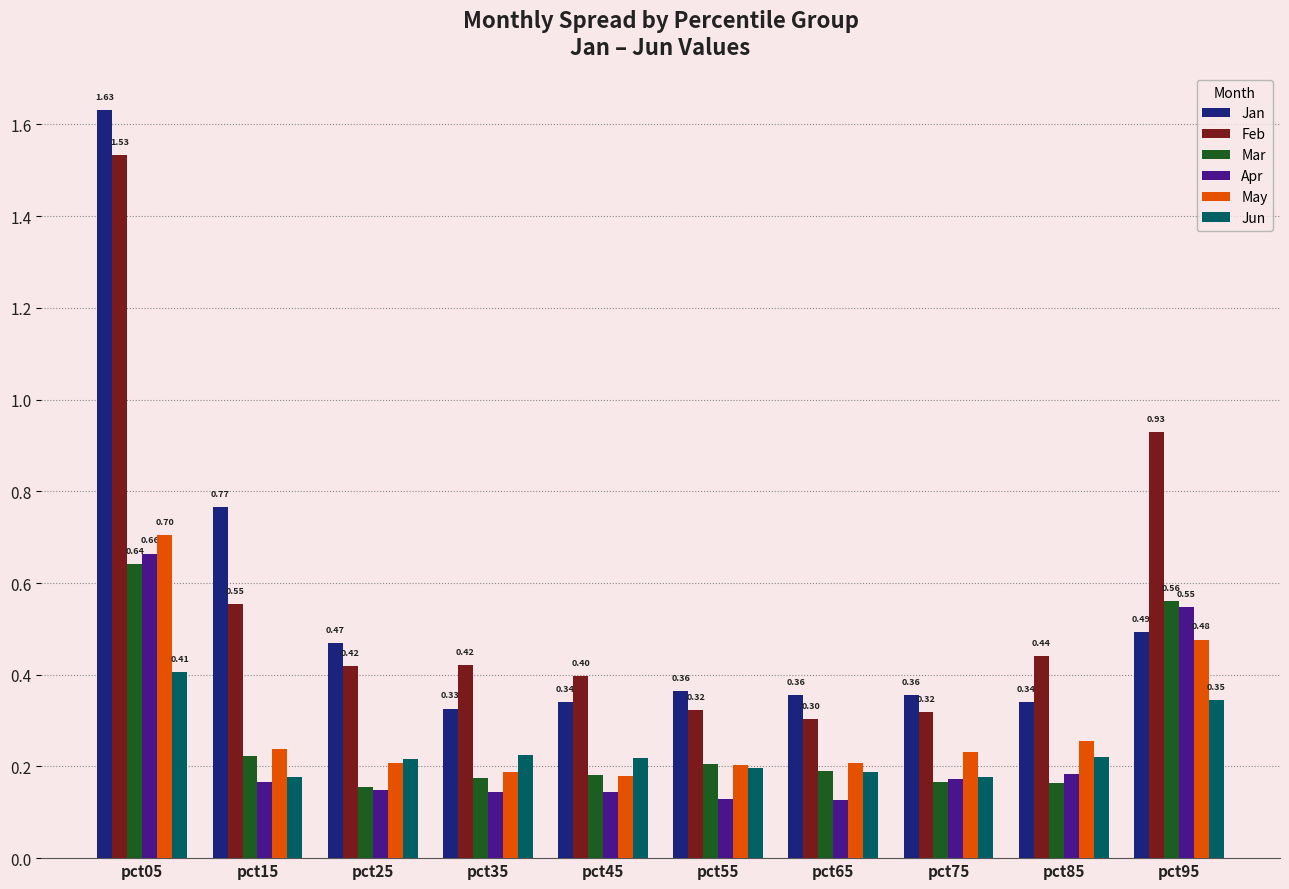

Between pct25 and pct95, which series saw the biggest shift?

Feb